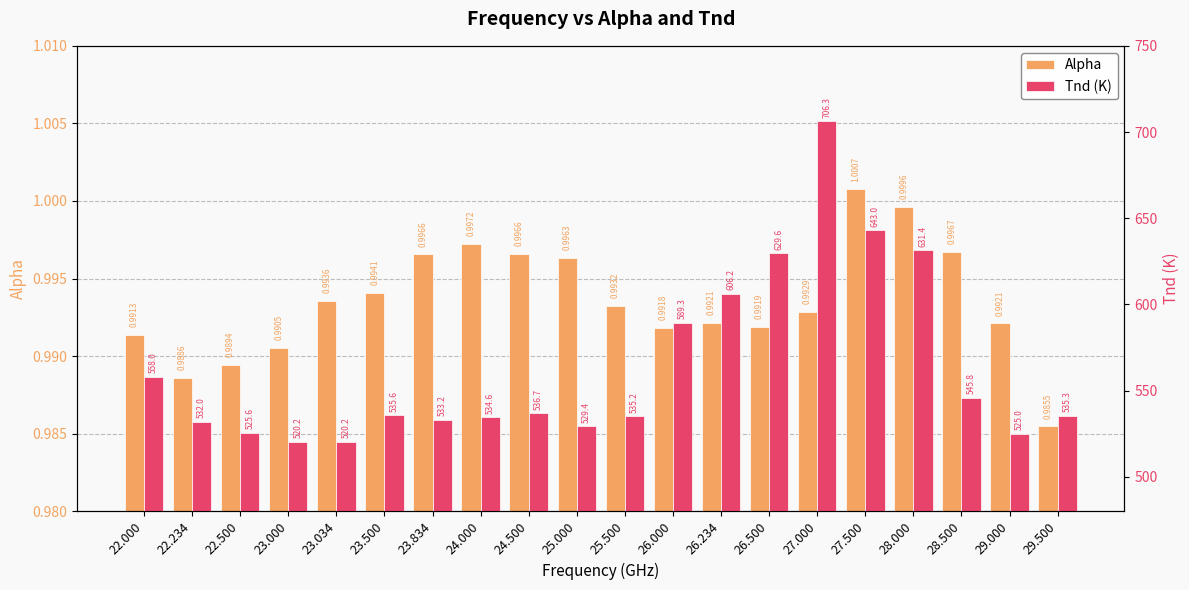

What is the difference between the second highest and minimum values in the Tnd (K) series?

122.9